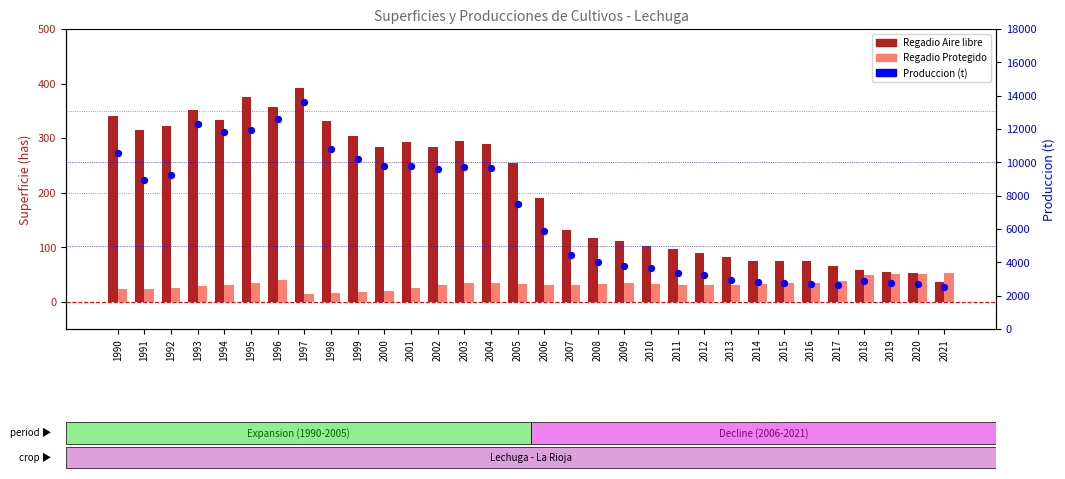

Which series has the widest spread of Y values?

Produccion (t)